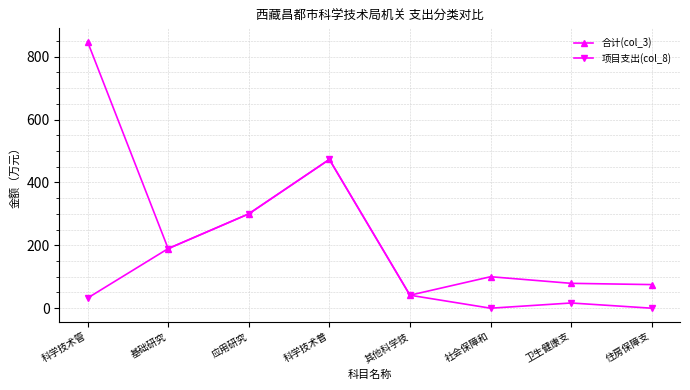

Is this an area chart (filled region under the line)?

No